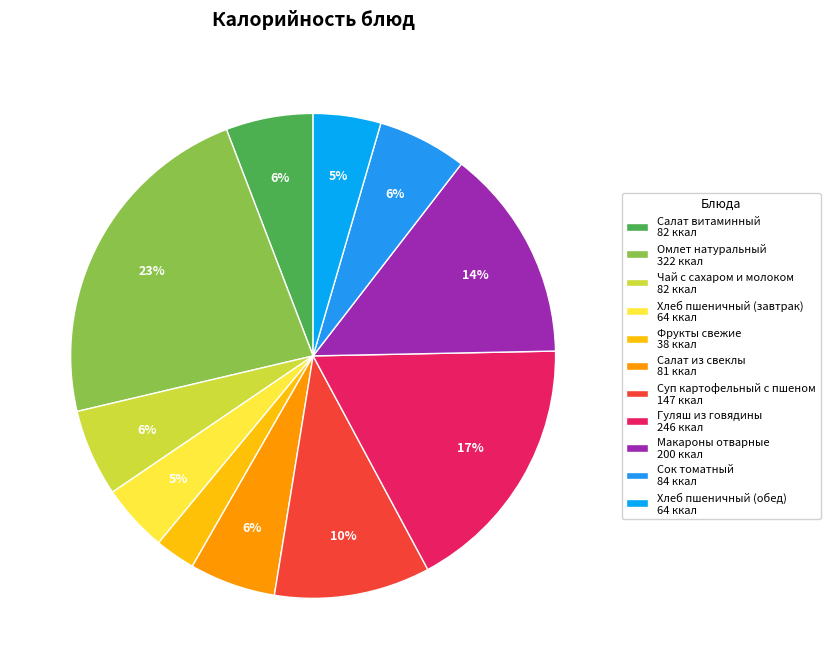

Does any single category account for the majority?

No